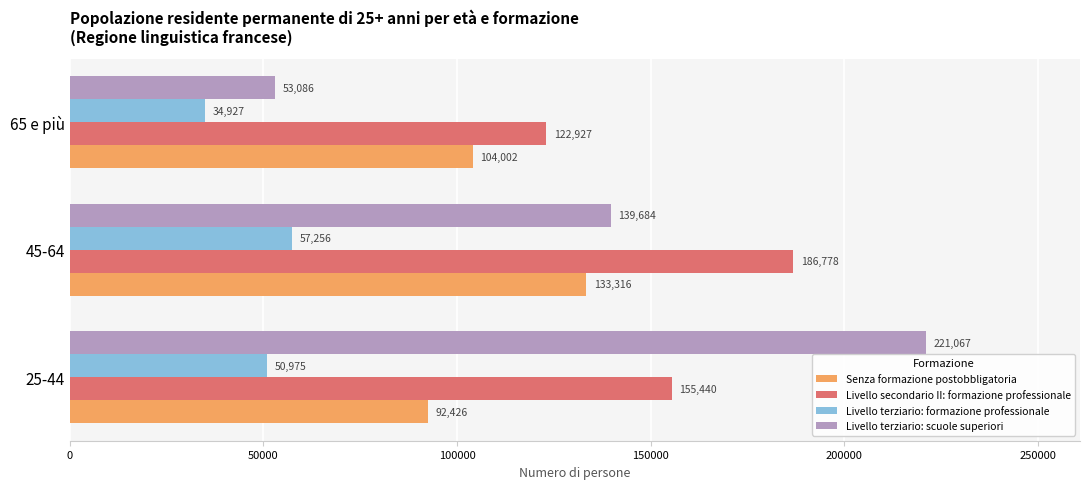

What is the lowest value of the Livello terziario: scuole superiori series?

53086.2